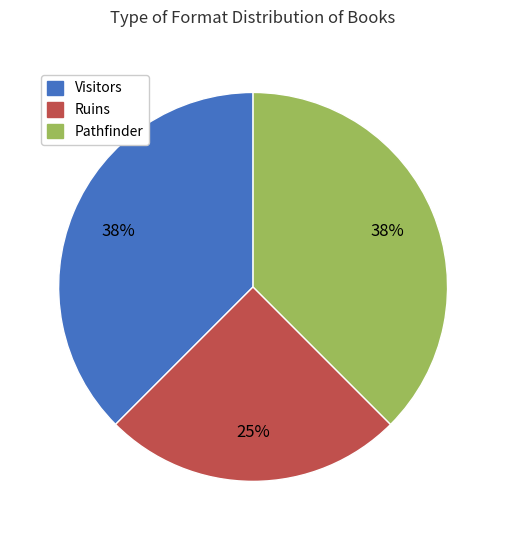

True or false: Visitors accounts for 38% of the total.

True